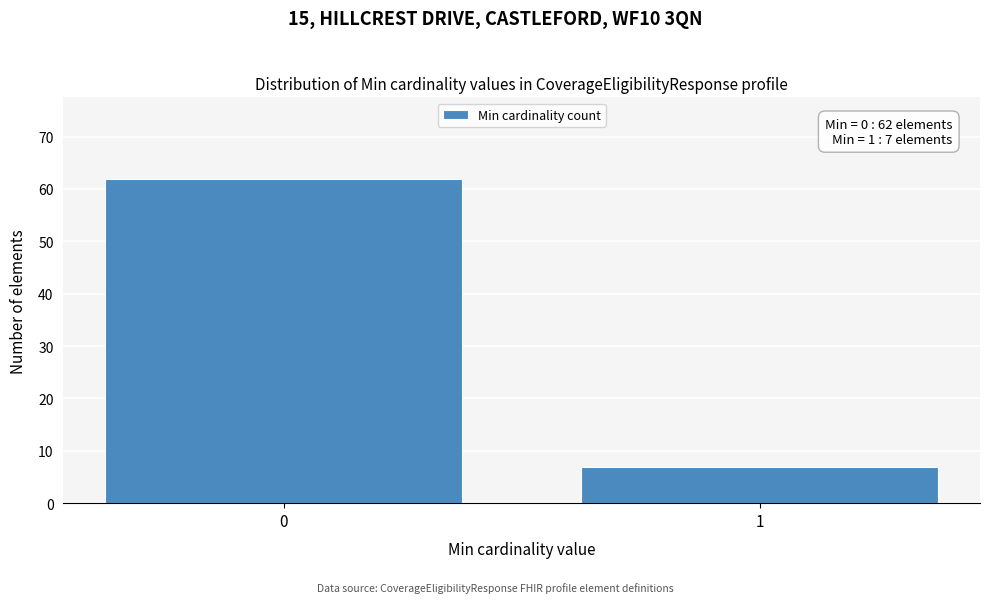

Reading left to right, what are all the values shown in this chart?

0=62	1=7